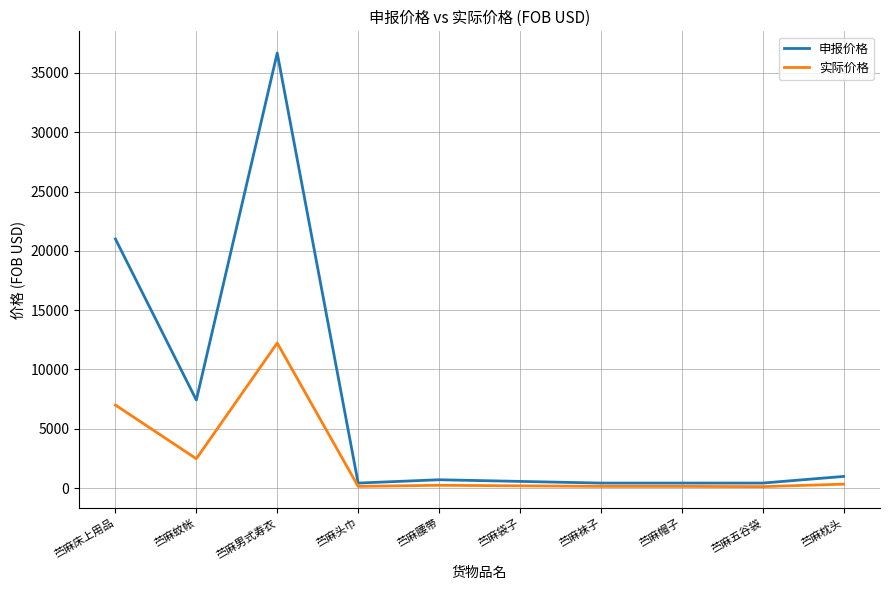

Between 苎麻帽子 and 苎麻枕头, which series saw the biggest shift?

申报价格